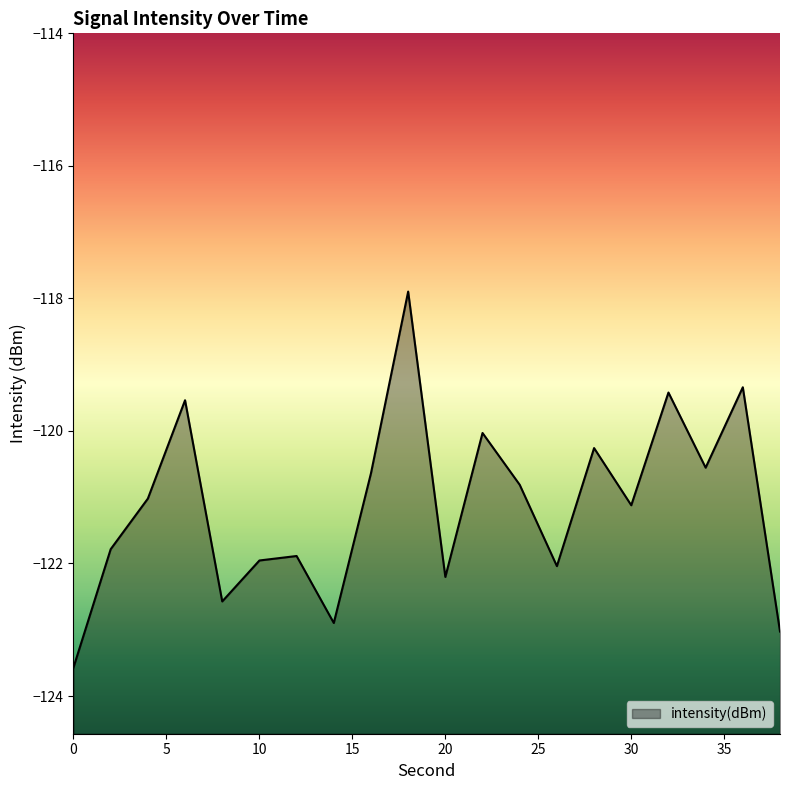

What is the value of the 2nd point from the left?

-121.8